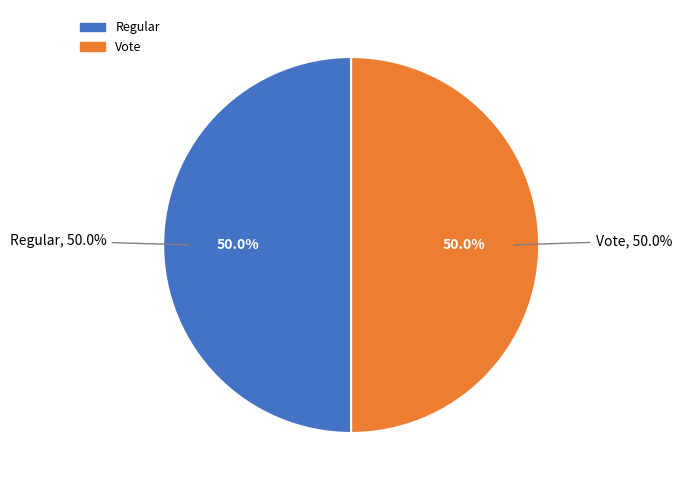

To the nearest percent, what is the average slice percentage?

50%